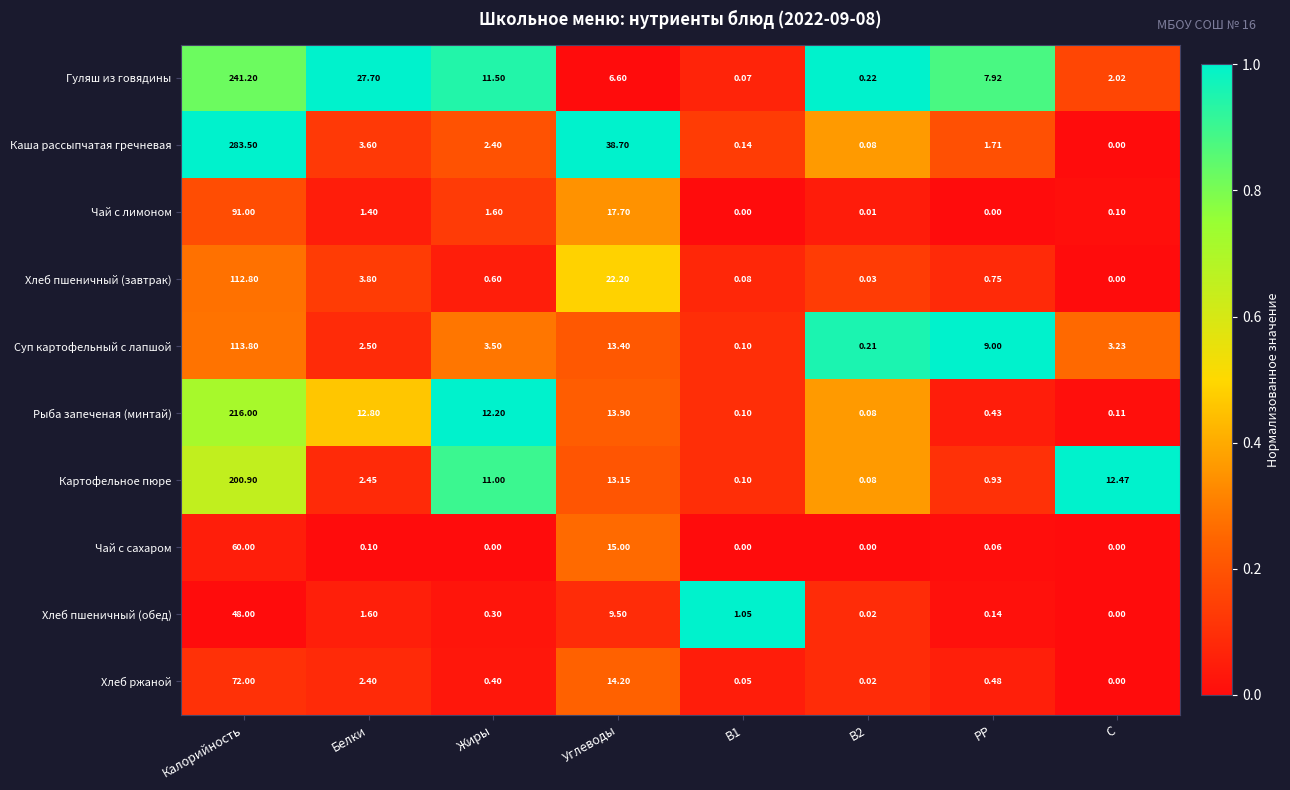

Which series changed the most between Калорийность and Жиры?

Каша рассыпчатая гречневая